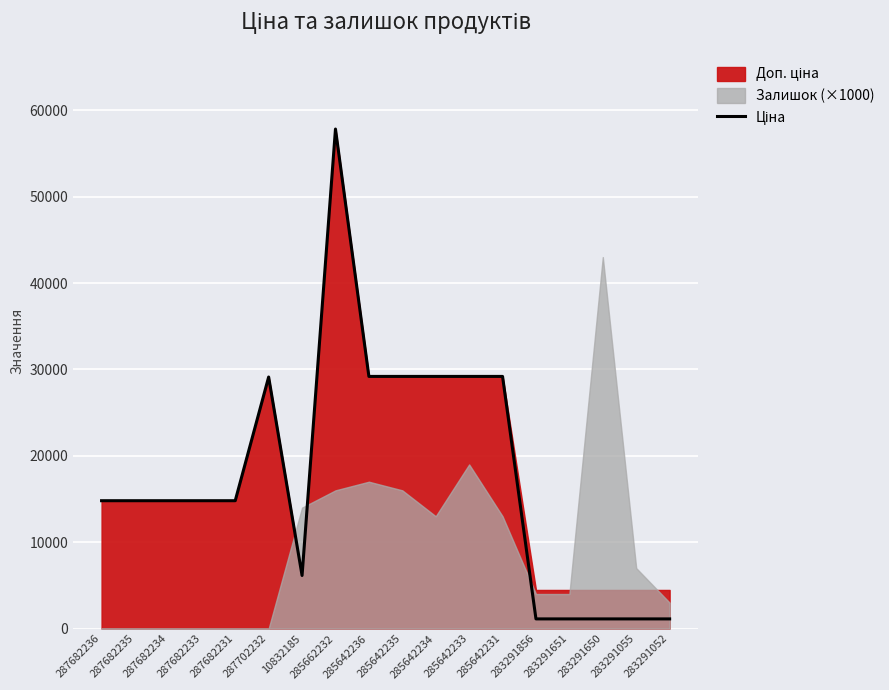

Rank the categories by value from highest to lowest.

285662232, 285642236, 285642235, 285642234, 285642233, 285642231, 287702232, 287682236, 287682235, 287682234, 287682233, 287682231, 10832185, 283291856, 283291651, 283291650, 283291055, 283291052